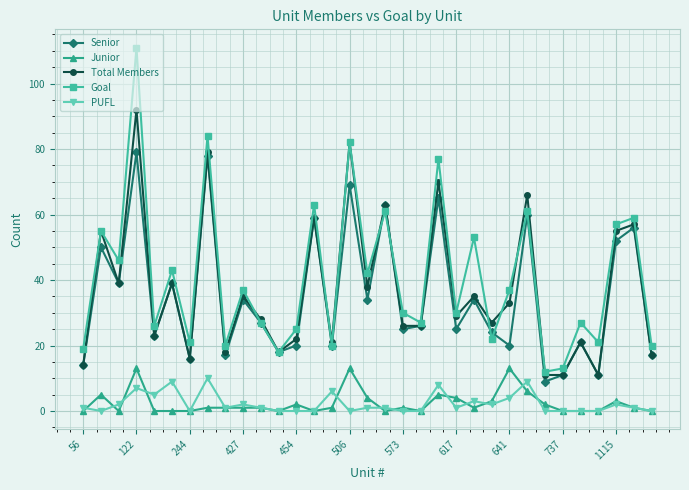

True or false: Goal has more than 1 interior local peaks.

True